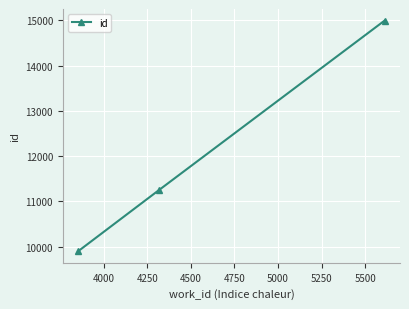

What is the value of the 3rd point from the left?

14993